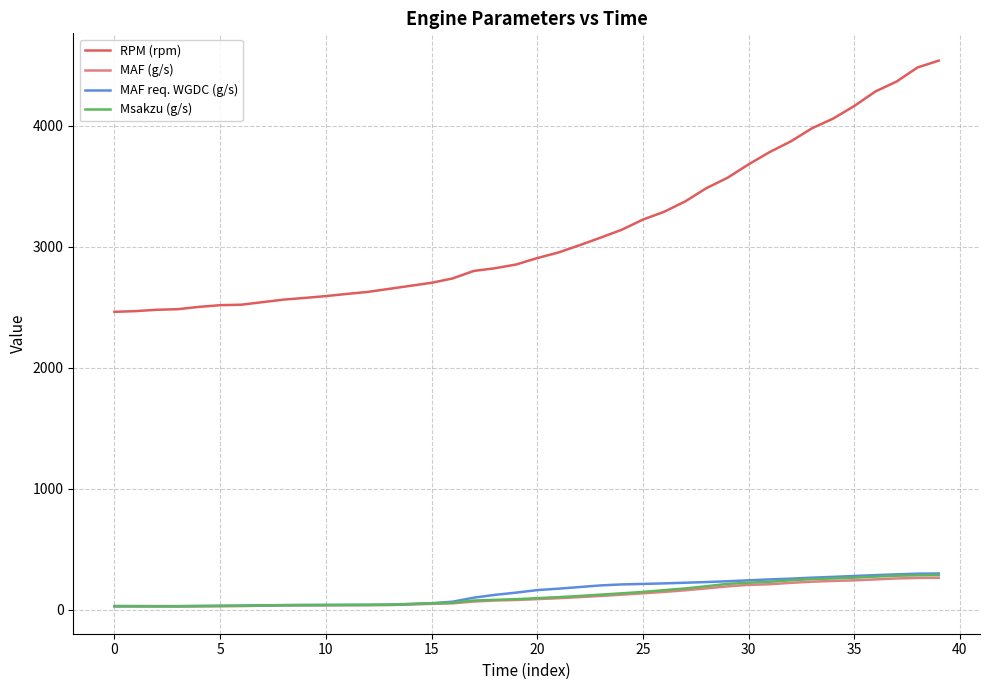

Which series has the largest range (max minus min)?

RPM (rpm)